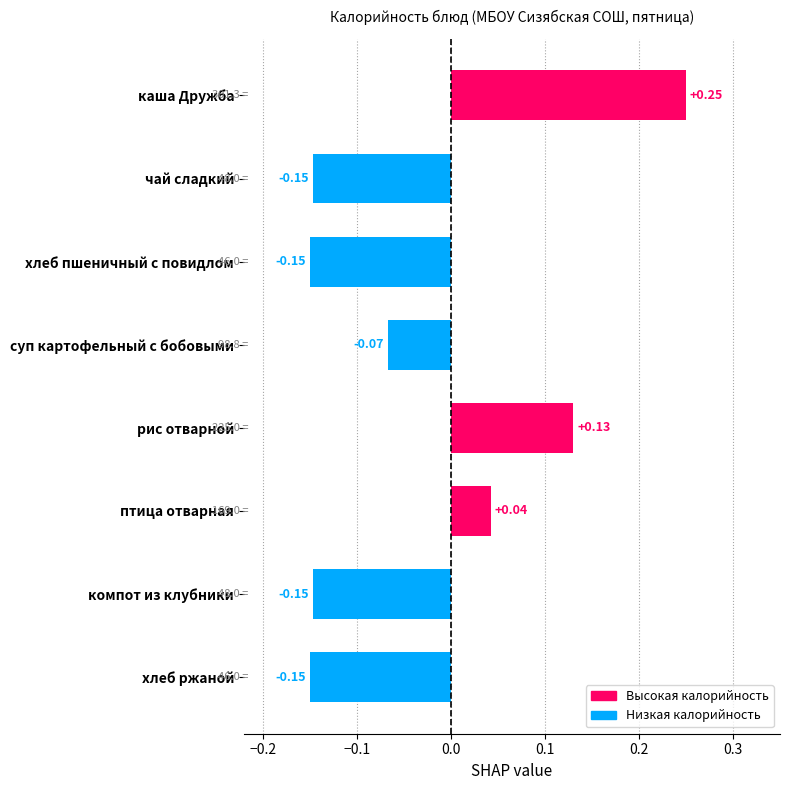

Which category has the highest value across all series?

каша Дружба